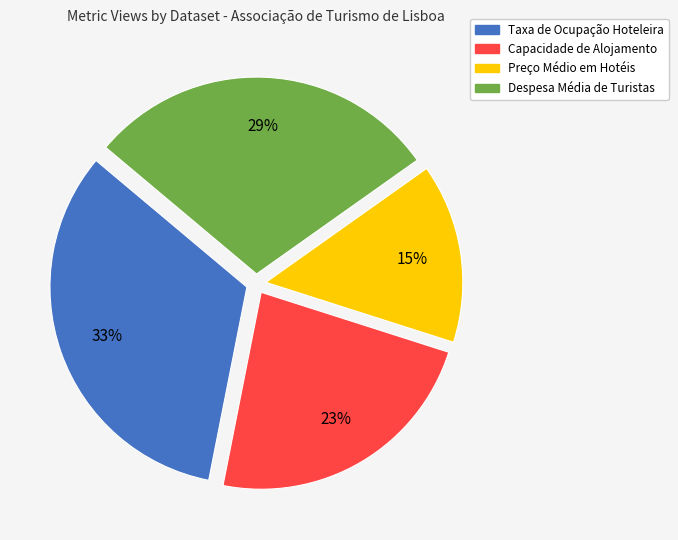

Approximately how many times larger is the value at Despesa Média de Turistas compared to Capacidade de Alojamento?

1.3